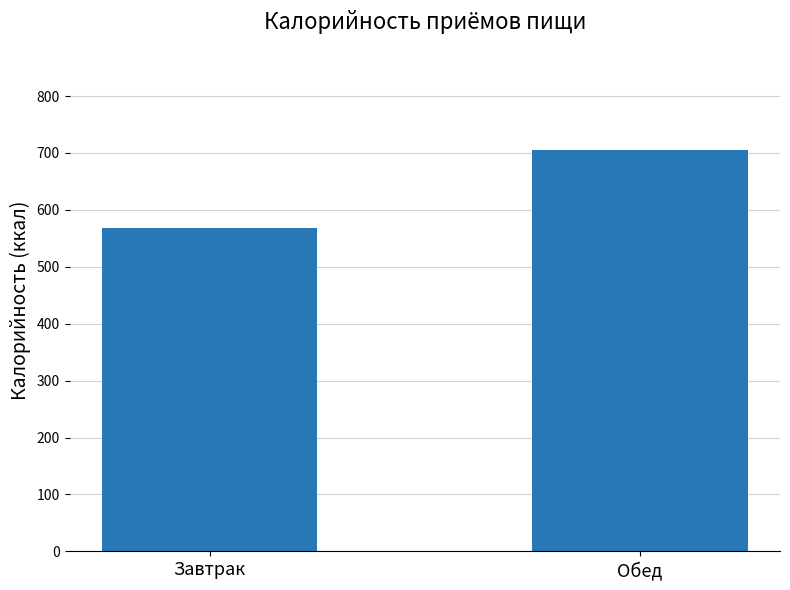

At which category does the chart reach its minimum across all series?

Завтрак